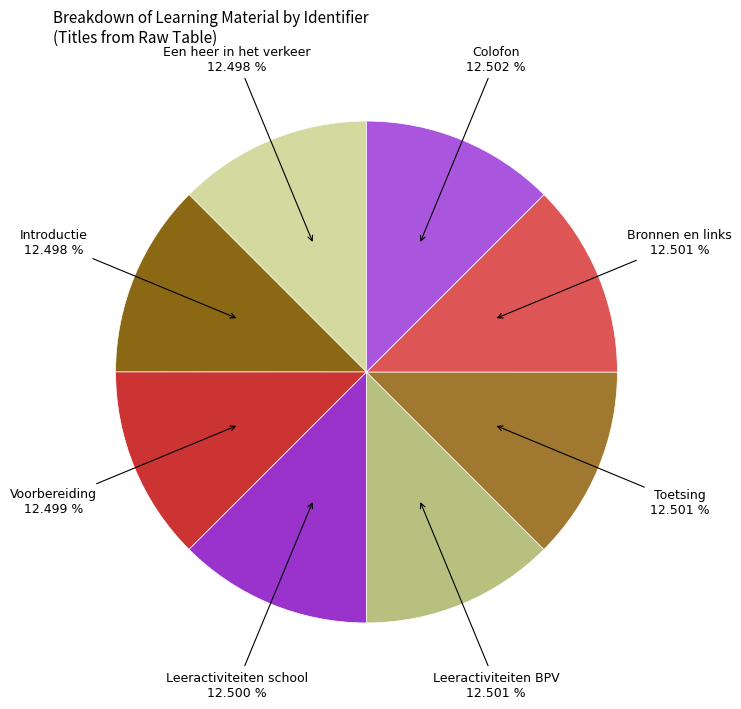

Is the sum of Leeractiviteiten BPV and Leeractiviteiten school greater than half?

No